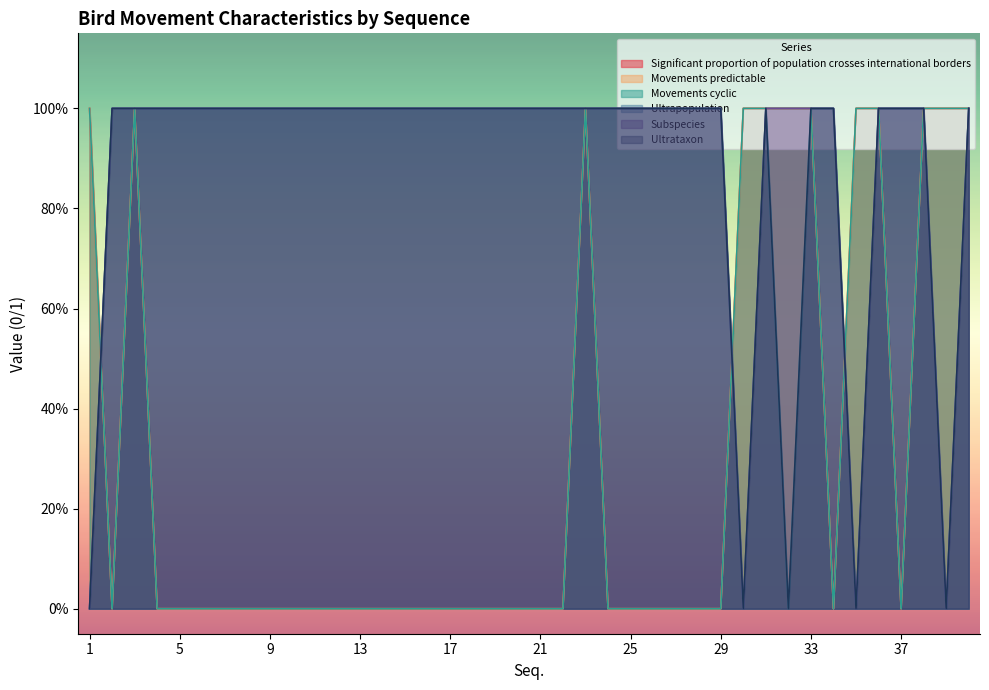

Which series has the widest spread of values?

Significant proportion of population crosses international borders